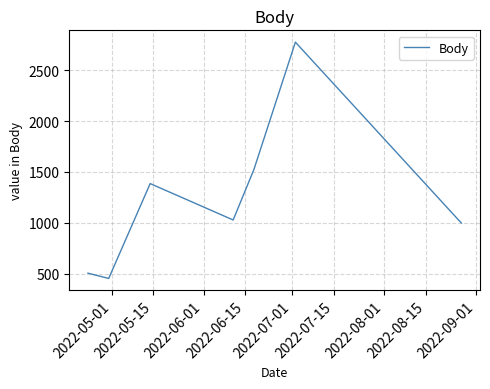

What is the smallest value displayed?

452